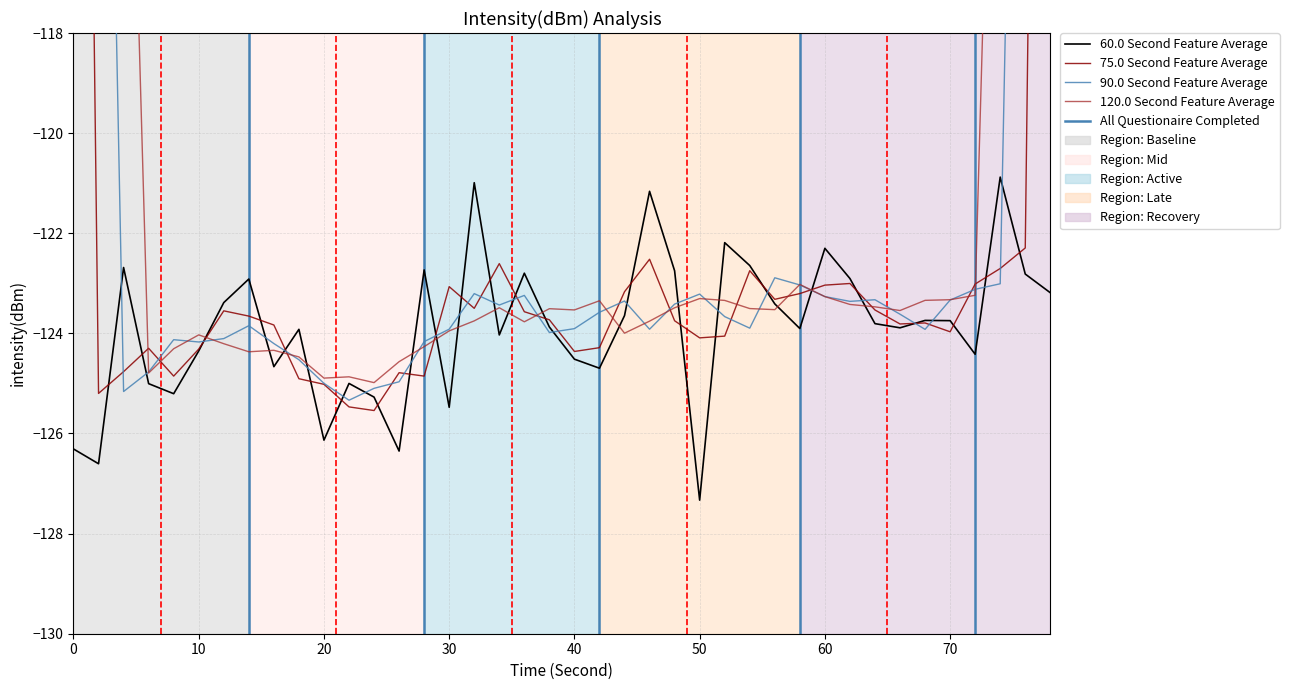

True or false: 60.0 Second Feature Average and 75.0 Second Feature Average intersect in this chart.

True